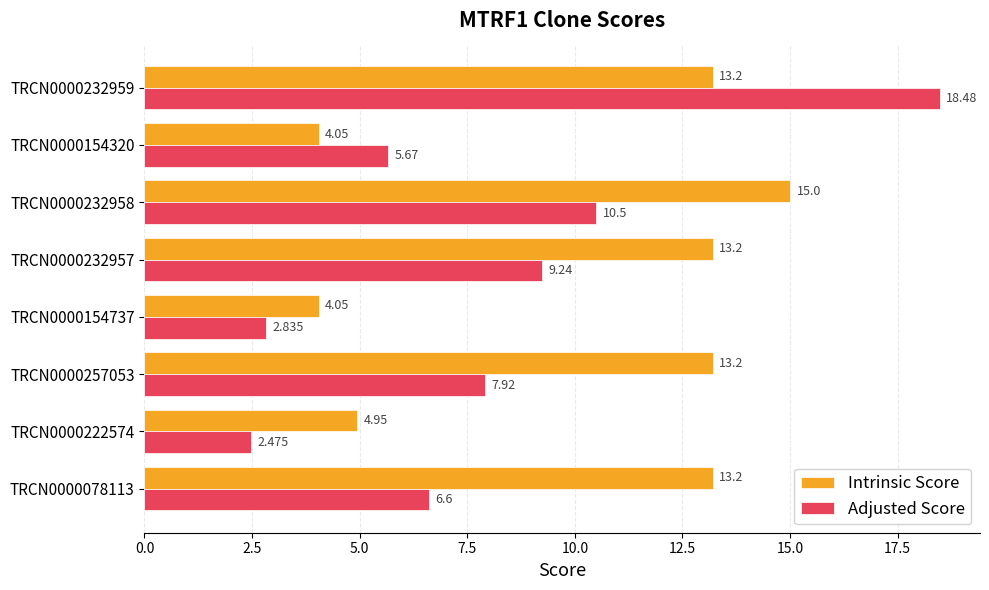

Which series has the largest total across all categories?

Intrinsic Score